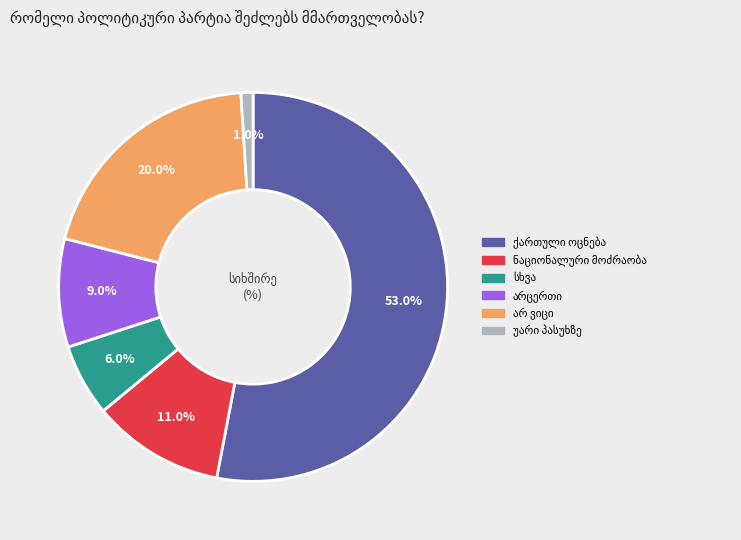

Count the number of slices in the pie.

6